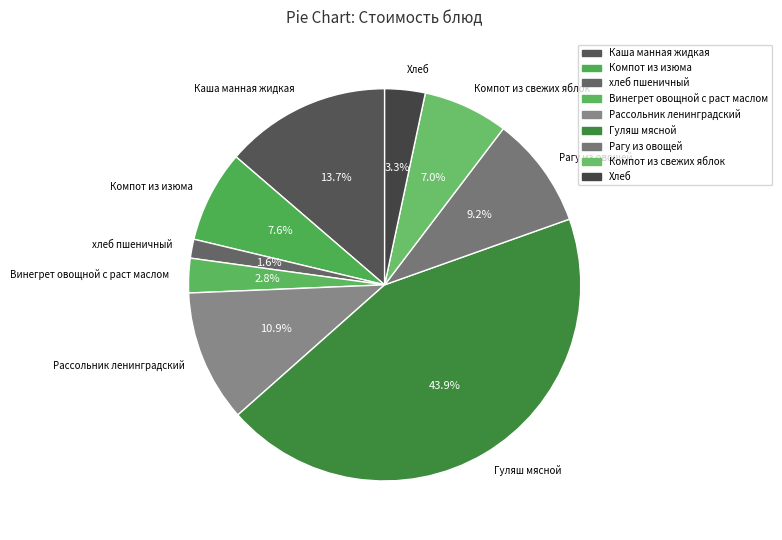

What is the total percentage of Винегрет овощной с раст маслом and Гуляш мясной?

46.7%